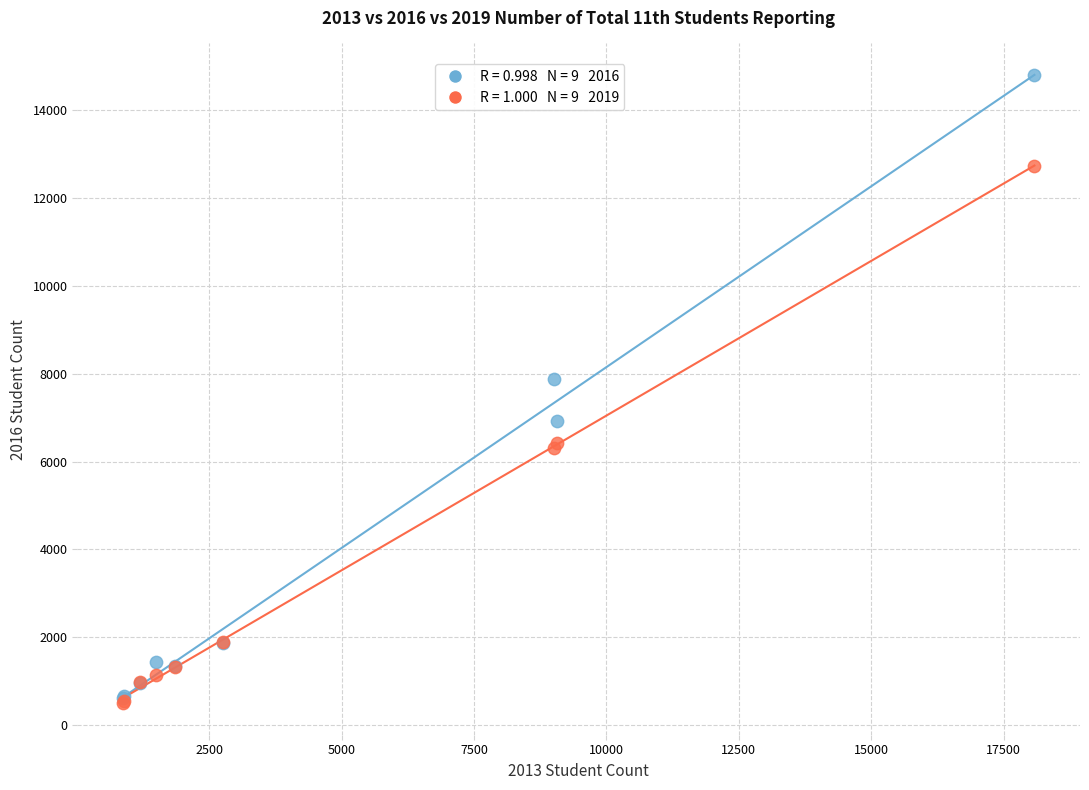

Across all series, what Y value is closest to 7645?

7871